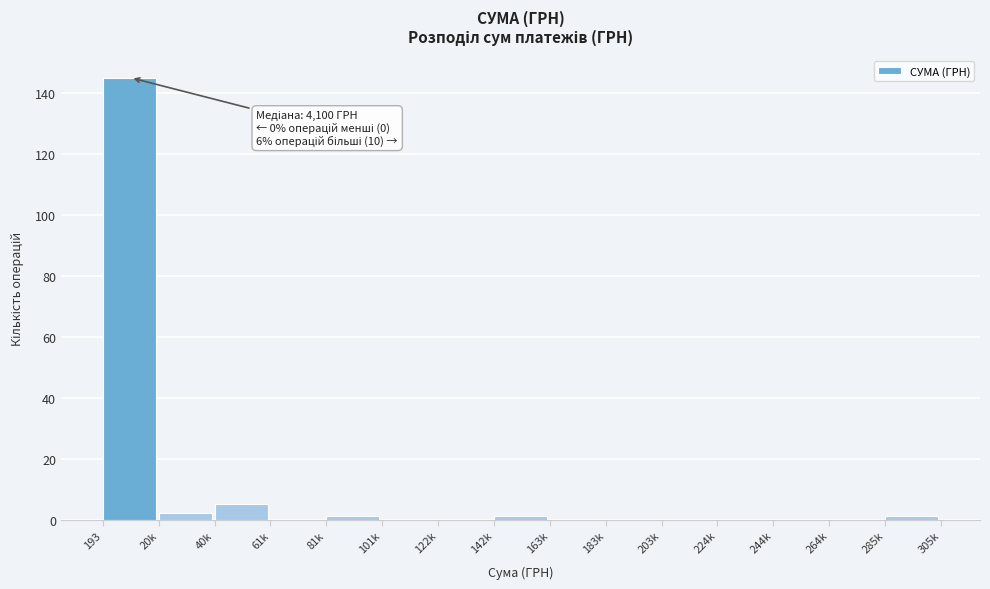

Reading left to right, list all the values displayed in this chart.

193=145	20k=2	40k=5	61k=0	81k=1	101k=0	122k=0	142k=1	163k=0	183k=0	203k=0	224k=0	244k=0	264k=0	285k=1